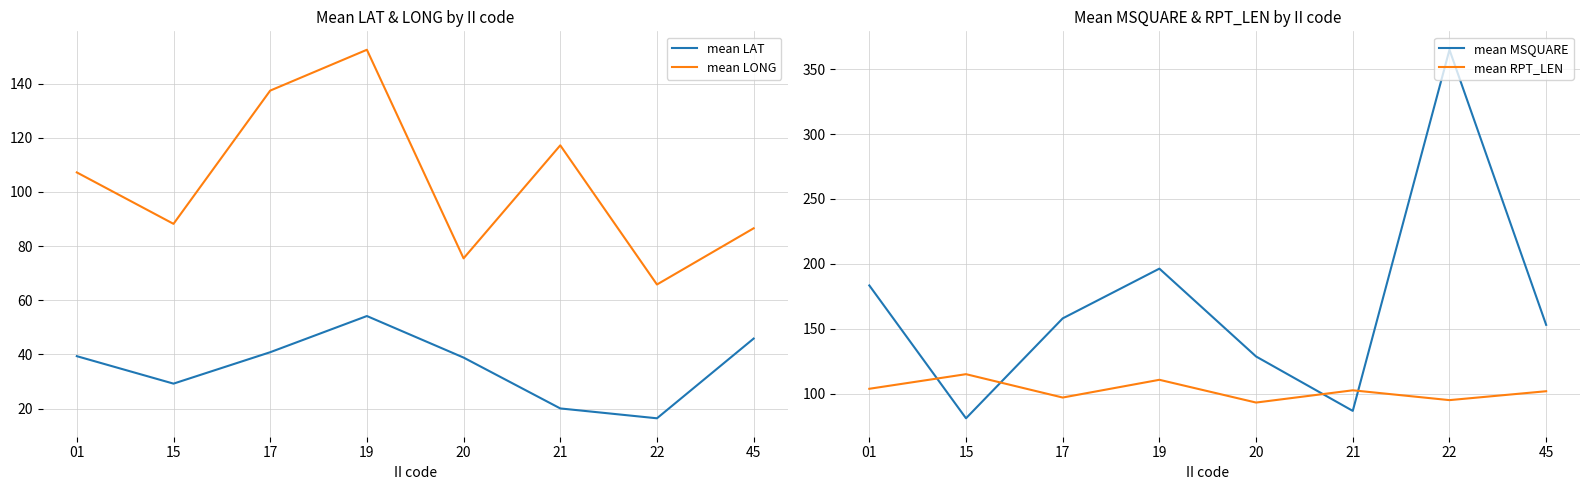

Is the value of mean LAT at 15 greater than the value of mean RPT_LEN at 19?

No